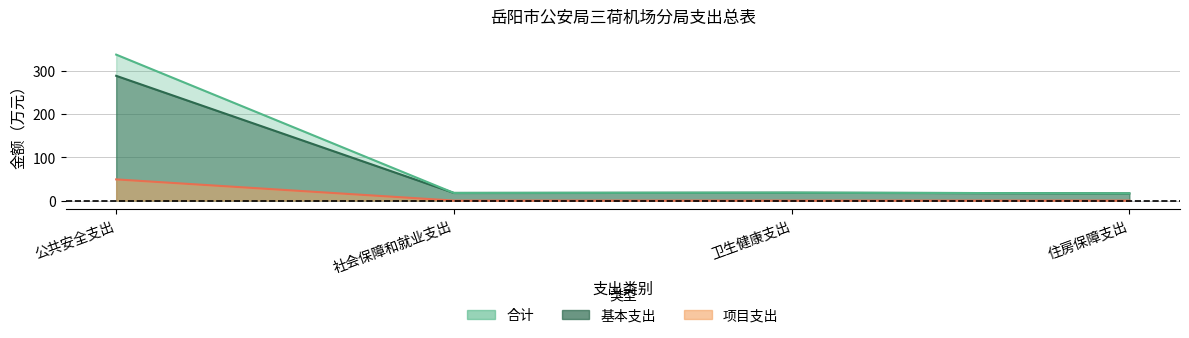

At which label does 合计 first exceed 18?

公共安全支出